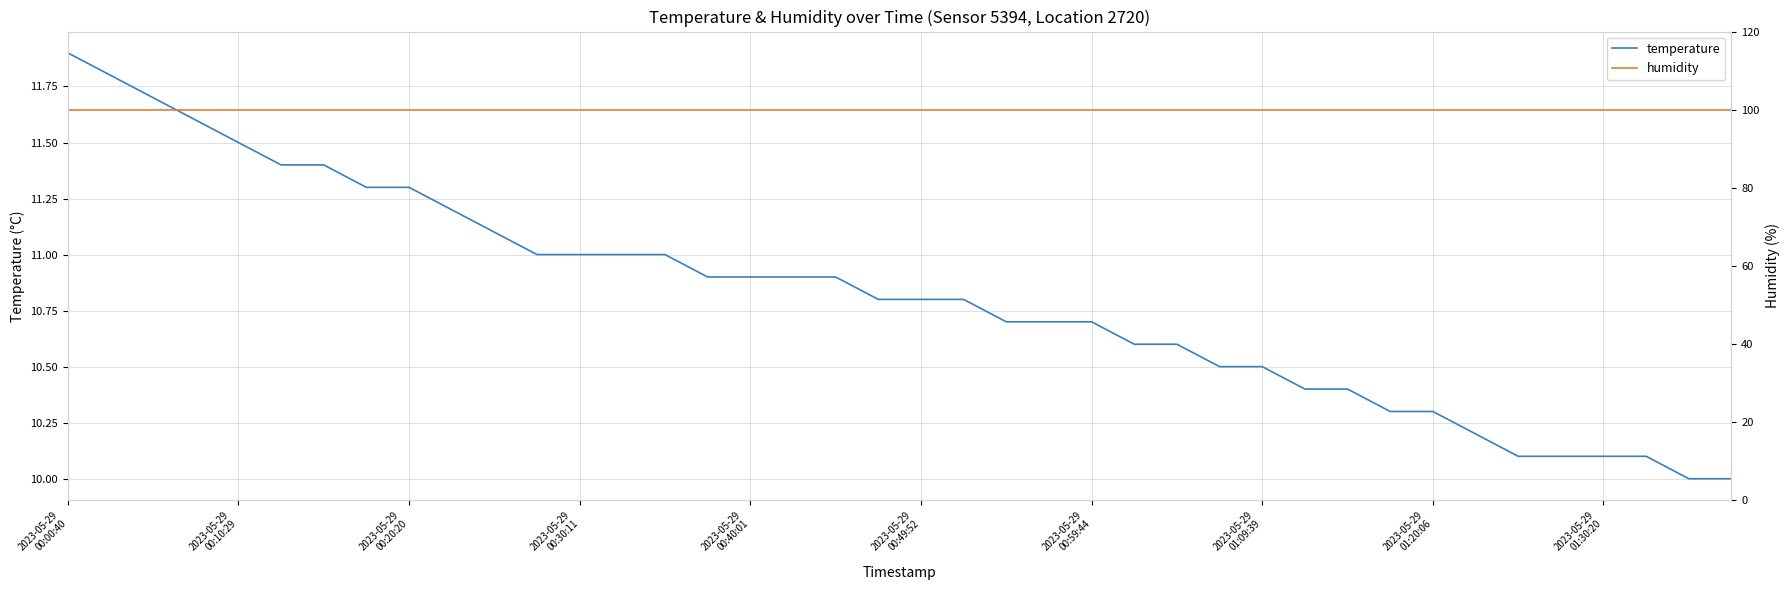

Reading right to left, what are all the values shown in this chart?

temperature: 10.0	10.0	10.1	10.1	10.1	10.1	10.2	10.3	10.3	10.4	10.4	10.5	10.5	10.6	10.6	10.7	10.7	10.7	10.8	10.8	10.8	10.9	10.9	10.9	10.9	11.0	11.0	11.0	11.0	11.1	11.2	11.3	11.3	11.4	11.4	11.5	11.6	11.7	11.8	11.9
humidity: 99.9	99.9	99.9	99.9	99.9	99.9	99.9	99.9	99.9	99.9	99.9	99.9	99.9	99.9	99.9	99.9	99.9	99.9	99.9	99.9	99.9	99.9	99.9	99.9	99.9	99.9	99.9	99.9	99.9	99.9	99.9	99.9	99.9	99.9	99.9	99.9	99.9	99.9	99.9	99.9